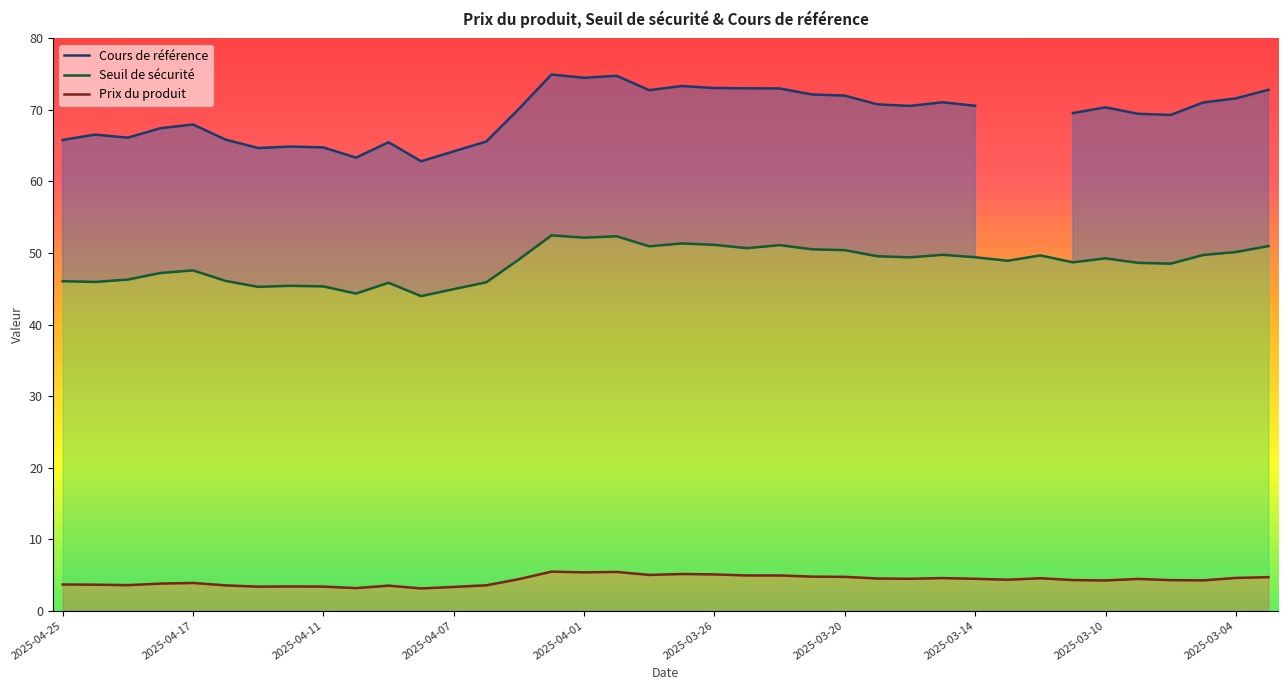

What is the average value of the Seuil de sécurité series?

48.6